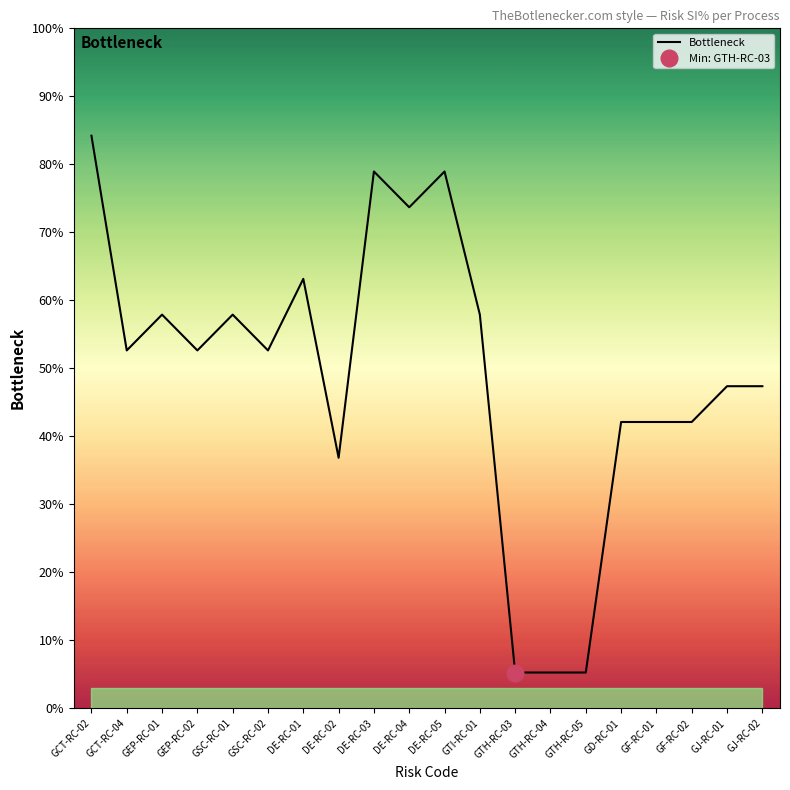

Which has a higher value, GSC-RC-01 or DE-RC-02?

GSC-RC-01